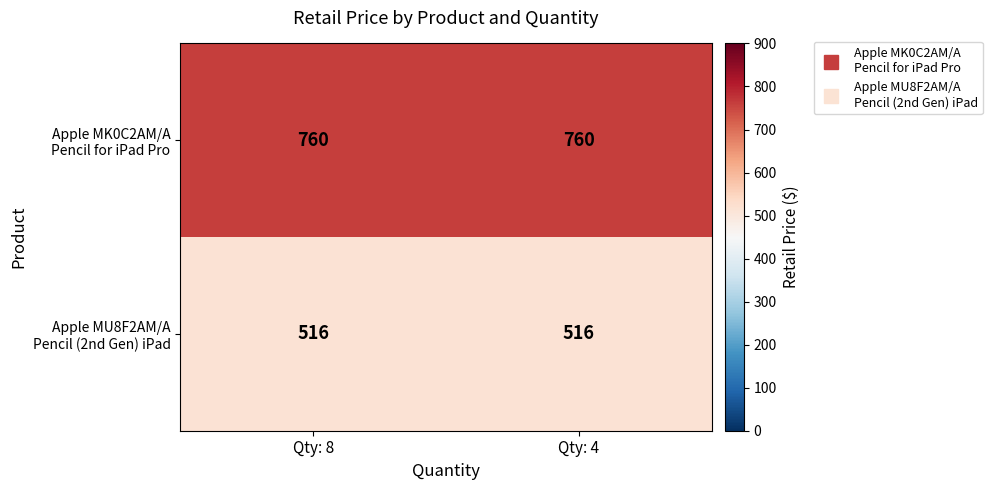

What is the difference between the highest and lowest values at Qty: 8?

244